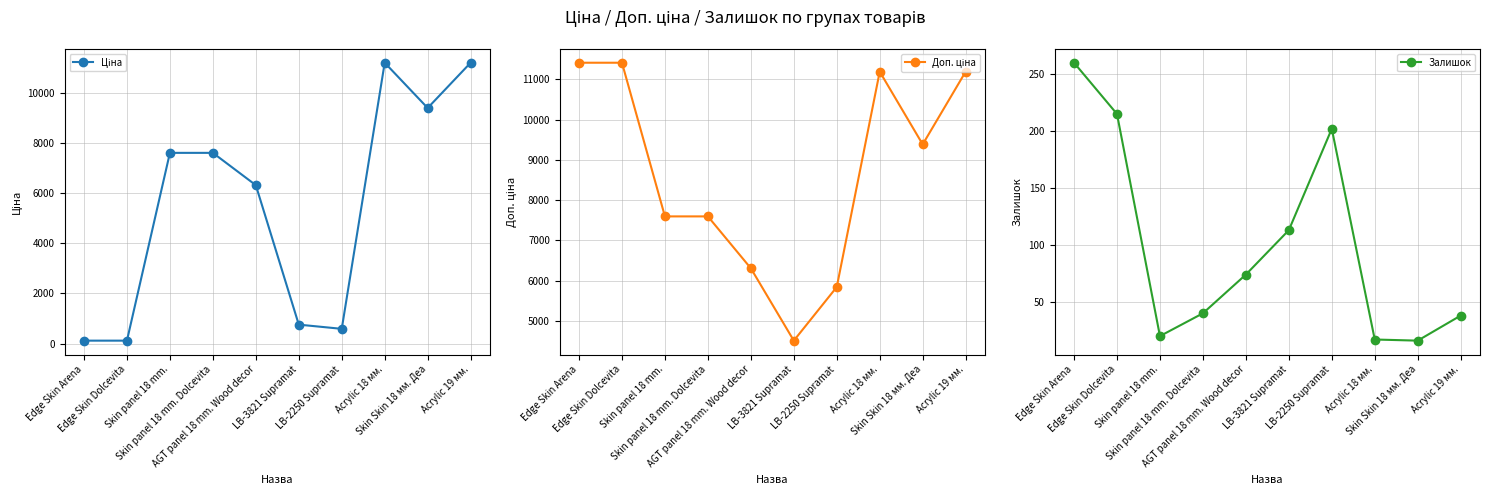

What position from the left is Edge Skin Dolcevita?

2